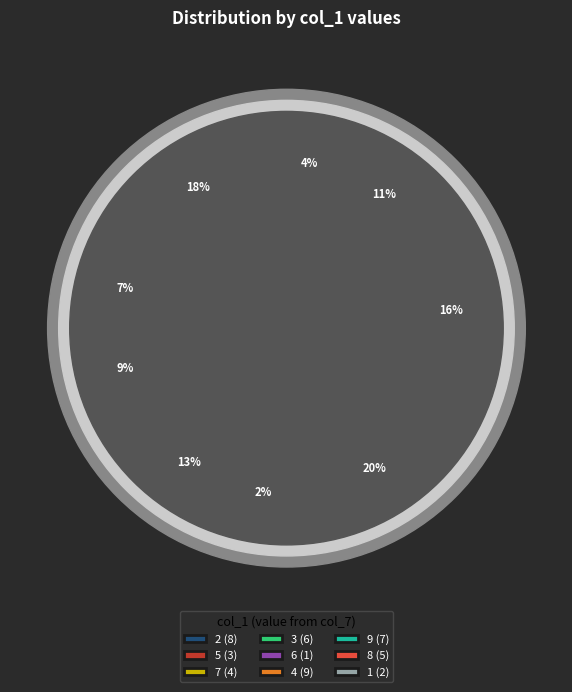

Is there a majority slice in this chart?

No